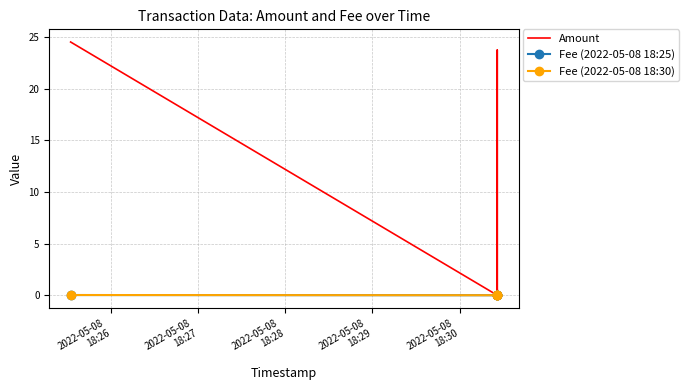

True or false: Fee (2022-05-08 18:30) has more than 2 points higher than both neighbors.

False